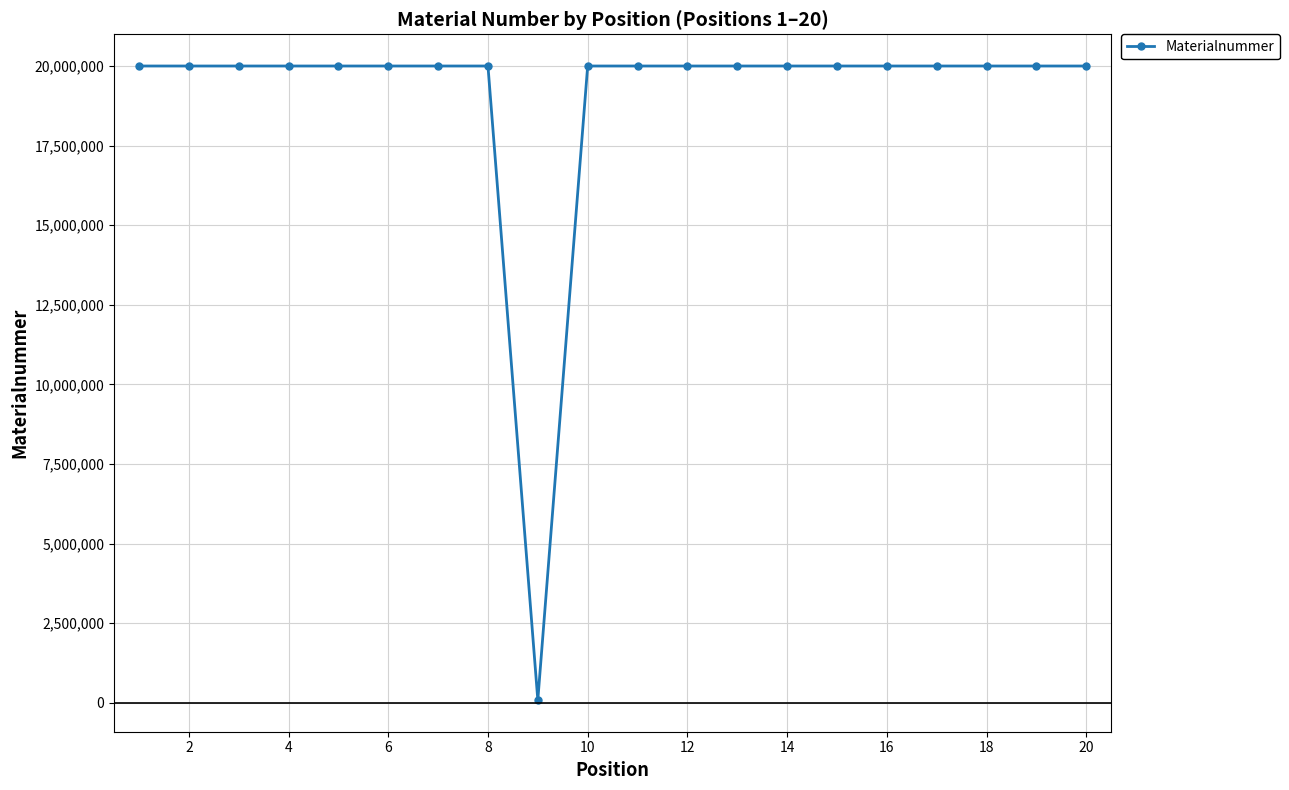

True or false: the data has more than 1 interior local peaks.

True